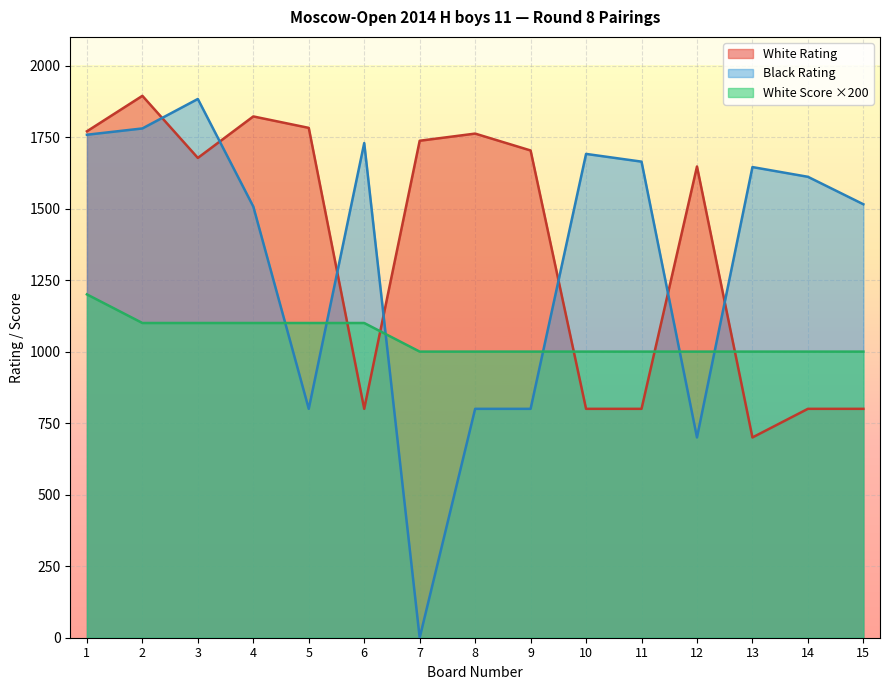

Reading right to left, list all the values displayed in this chart.

White Rating: 15=800	14=800	13=700	12=1647	11=800	10=800	9=1703	8=1762	7=1737	6=800	5=1782	4=1822	3=1677	2=1894	1=1770
Black Rating: 15=1515	14=1611	13=1645	12=700	11=1664	10=1691	9=800	8=800	7=0	6=1729	5=800	4=1507	3=1883	2=1780	1=1758
White Score: 15=1000	14=1000	13=1000	12=1000	11=1000	10=1000	9=1000	8=1000	7=1000	6=1100	5=1100	4=1100	3=1100	2=1100	1=1200